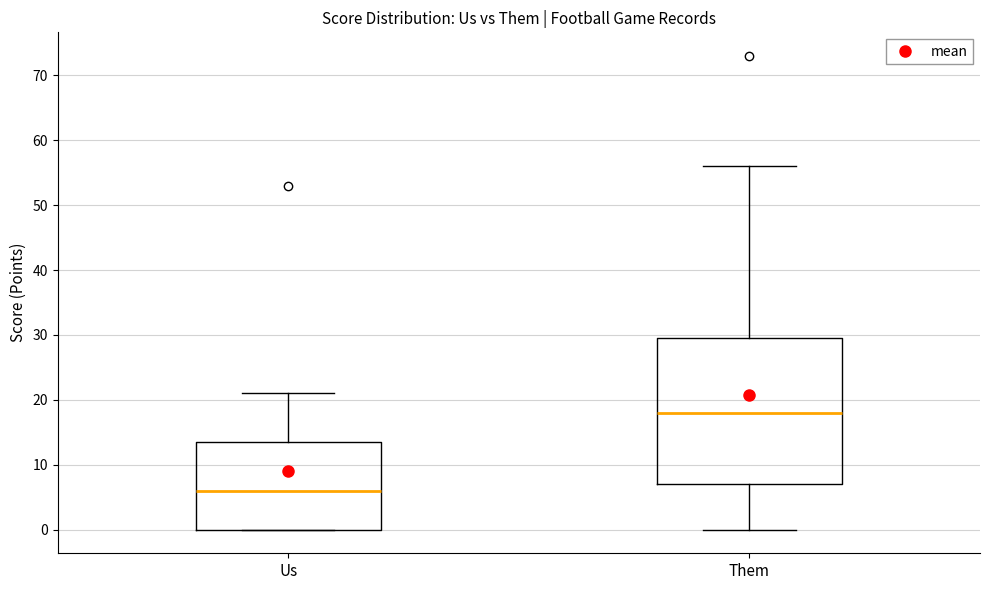

Where does the lower whisker of the box for Them end on the y-axis? The values are not printed on the chart, so give them approximately, as read against the axis.

0